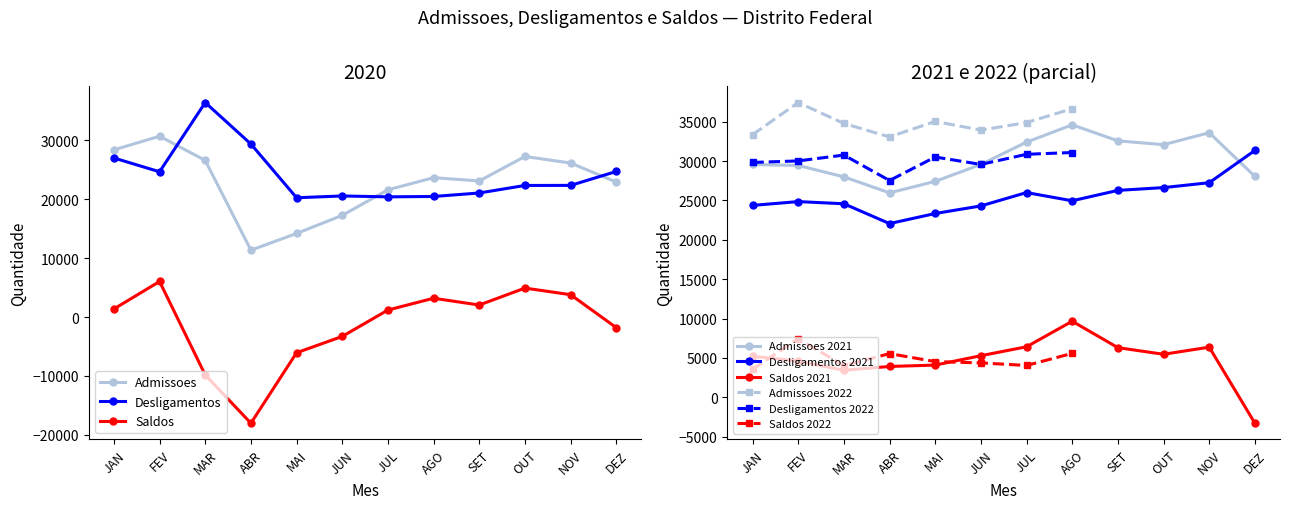

True or false: Saldos_2021 has a value of -3305 at DEZ.

True